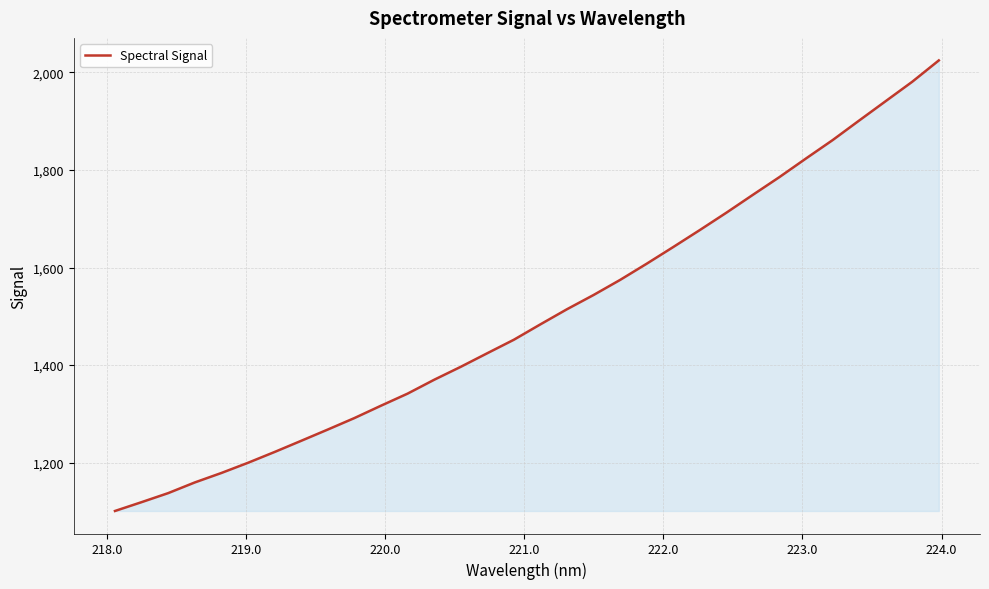

What is the difference between the maximum and minimum values?

923.5